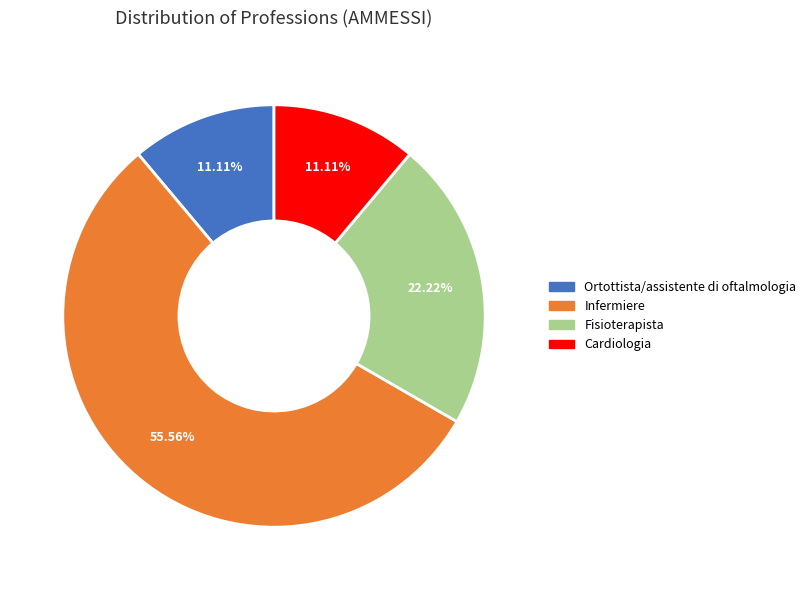

How much of the chart is everything except Infermiere?

44.4%